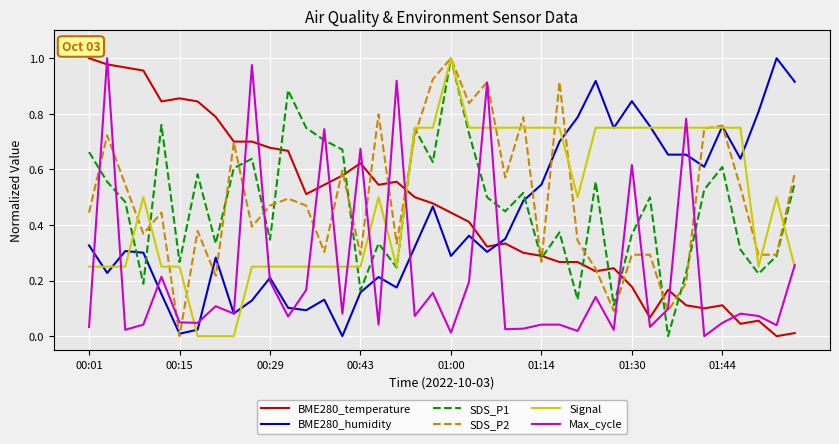

True or false: BME280_temperature has a value of 0.1 at 01:14.

False